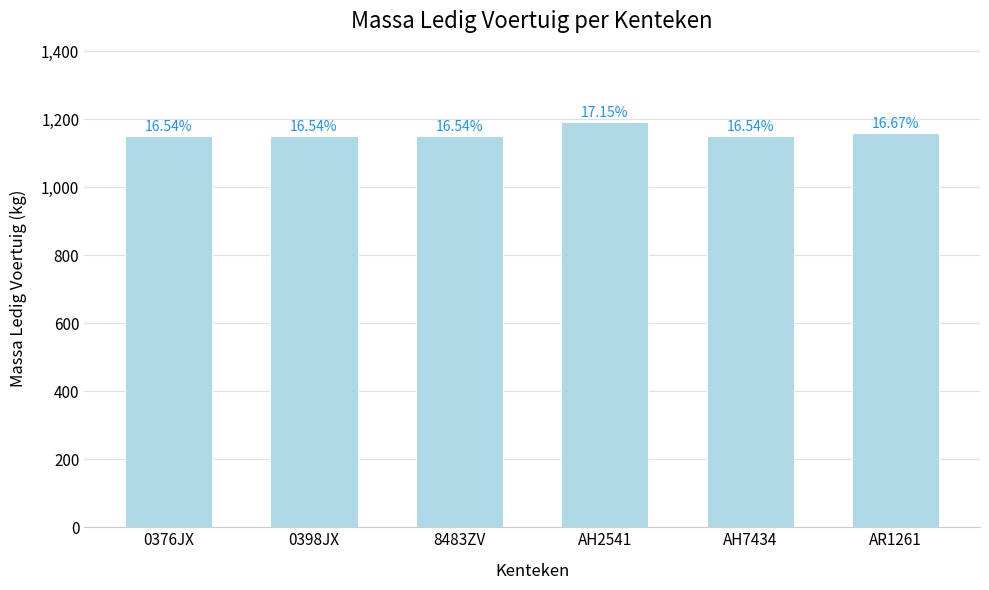

How many bars are there in total?

6